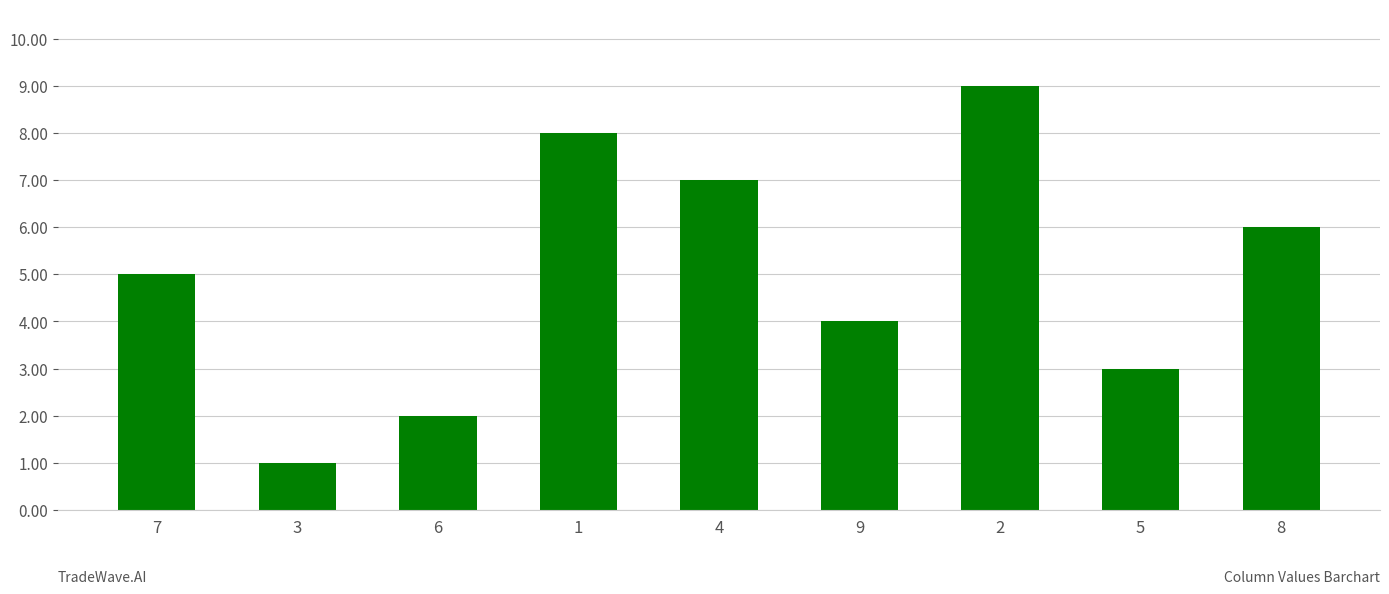

Rank the categories by value from lowest to highest.

3, 6, 5, 9, 7, 8, 4, 1, 2